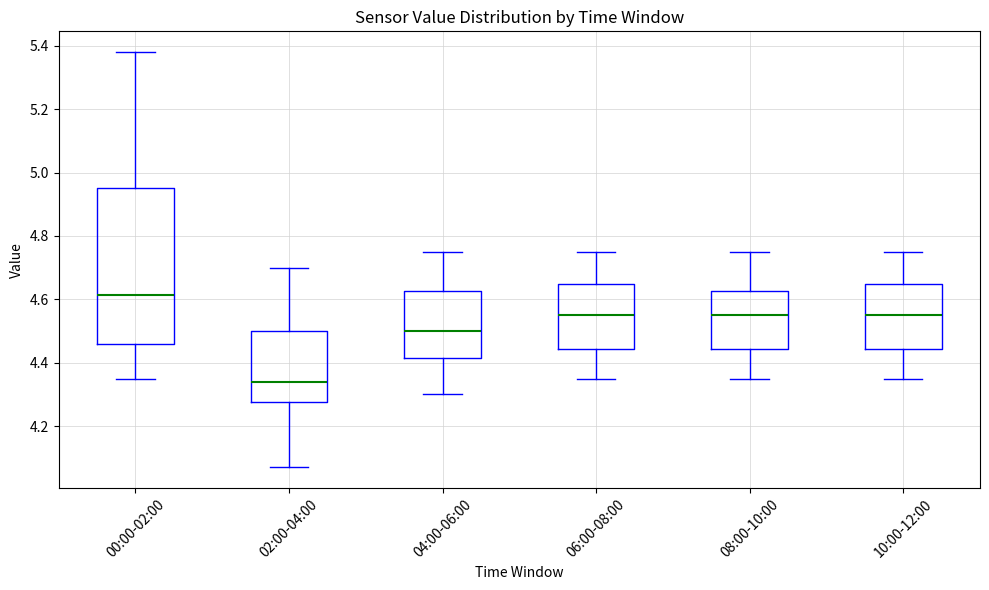

Which box is the tallest, from its lower edge to its upper edge?

00:00-02:00